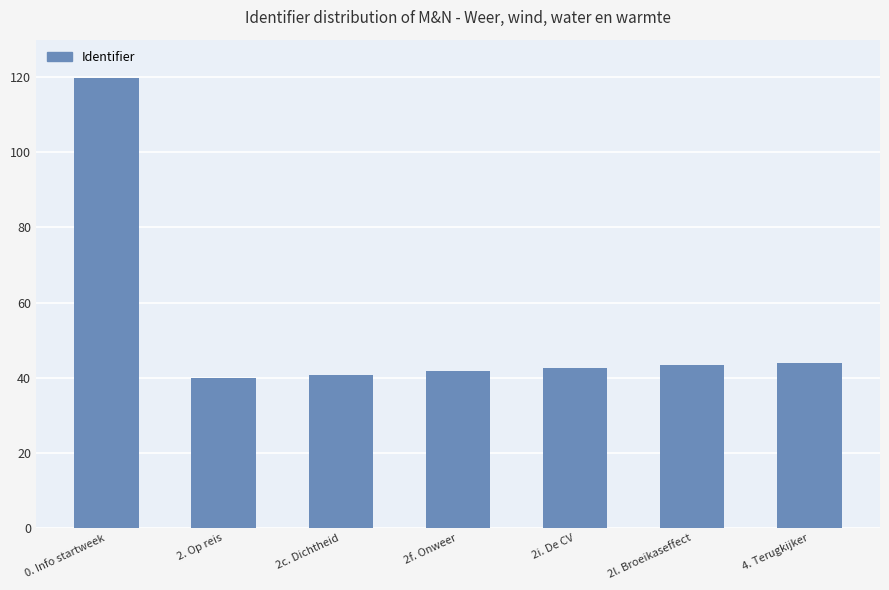

What is the value of the 1st bar from the left?

119.9